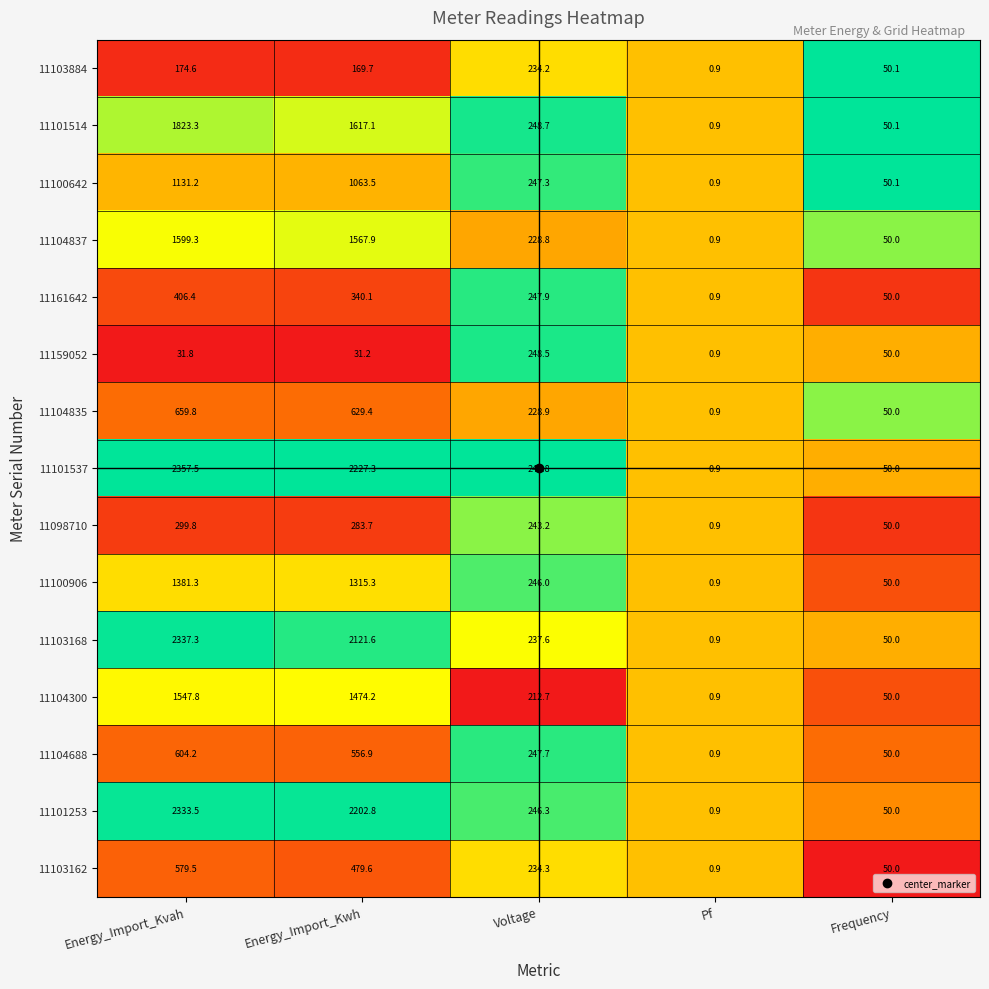

Is the value of 11101253 at Energy_Import_Kvah greater than the value of 11103168 at Energy_Import_Kvah?

No